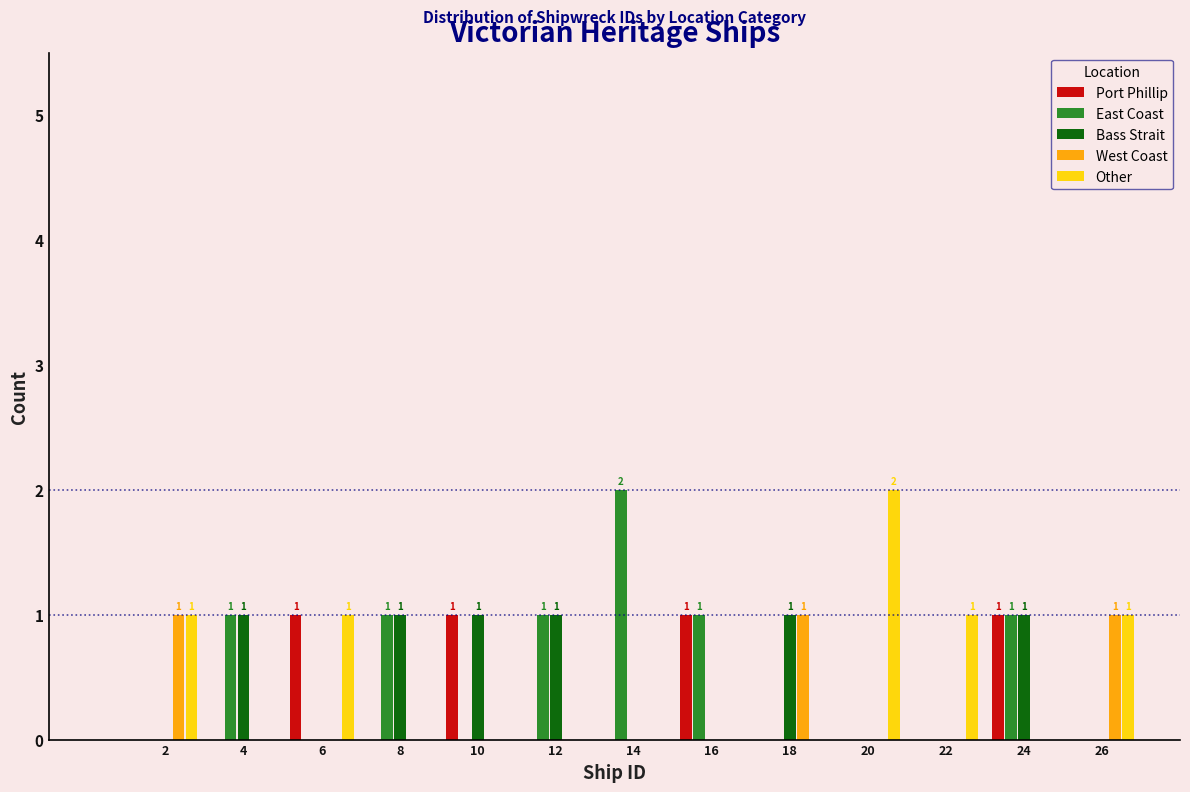

In the Other series, which range on the x-axis has the tallest bar?

19 to 21